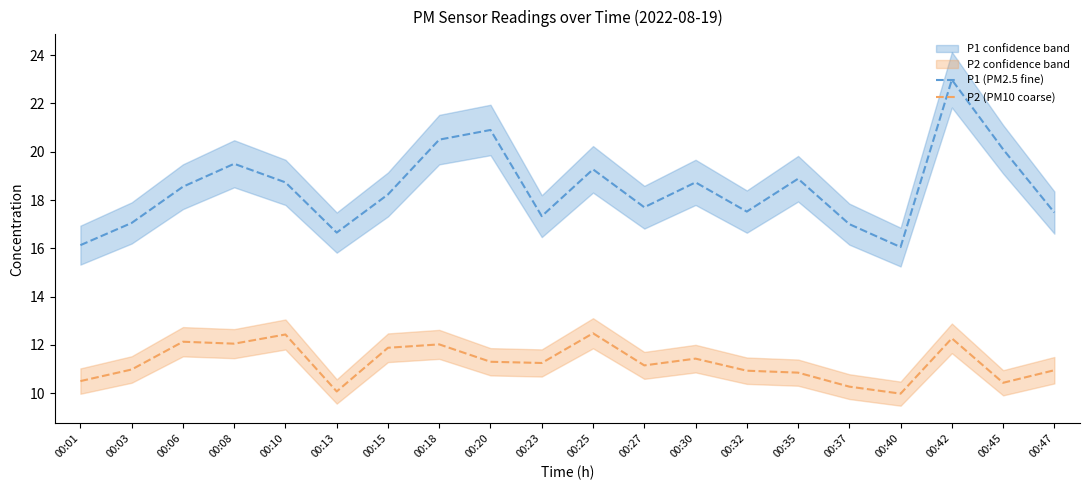

What is the sum of all P2 (PM10 coarse) values?

225.3